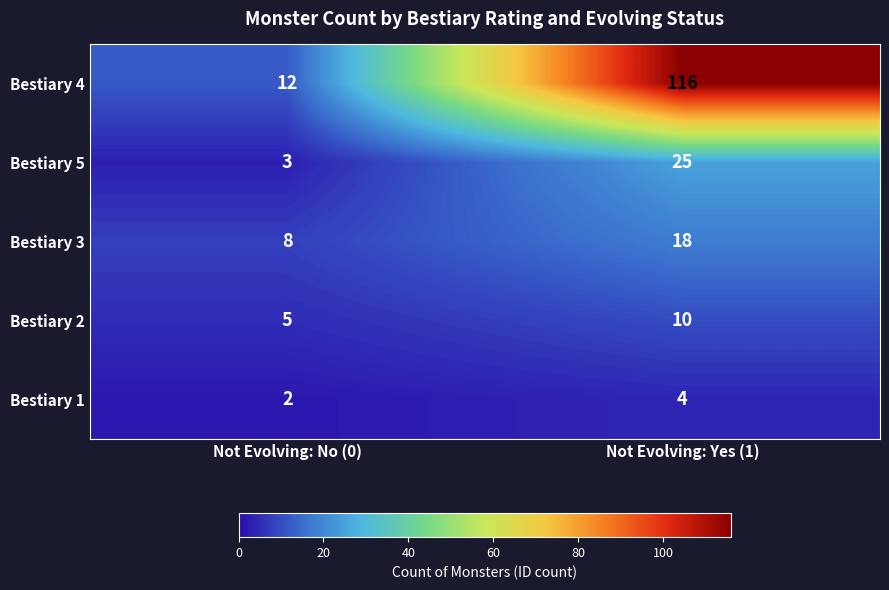

Where is Bestiary 2 nearest to the value 7?

Not Evolving: No (0)